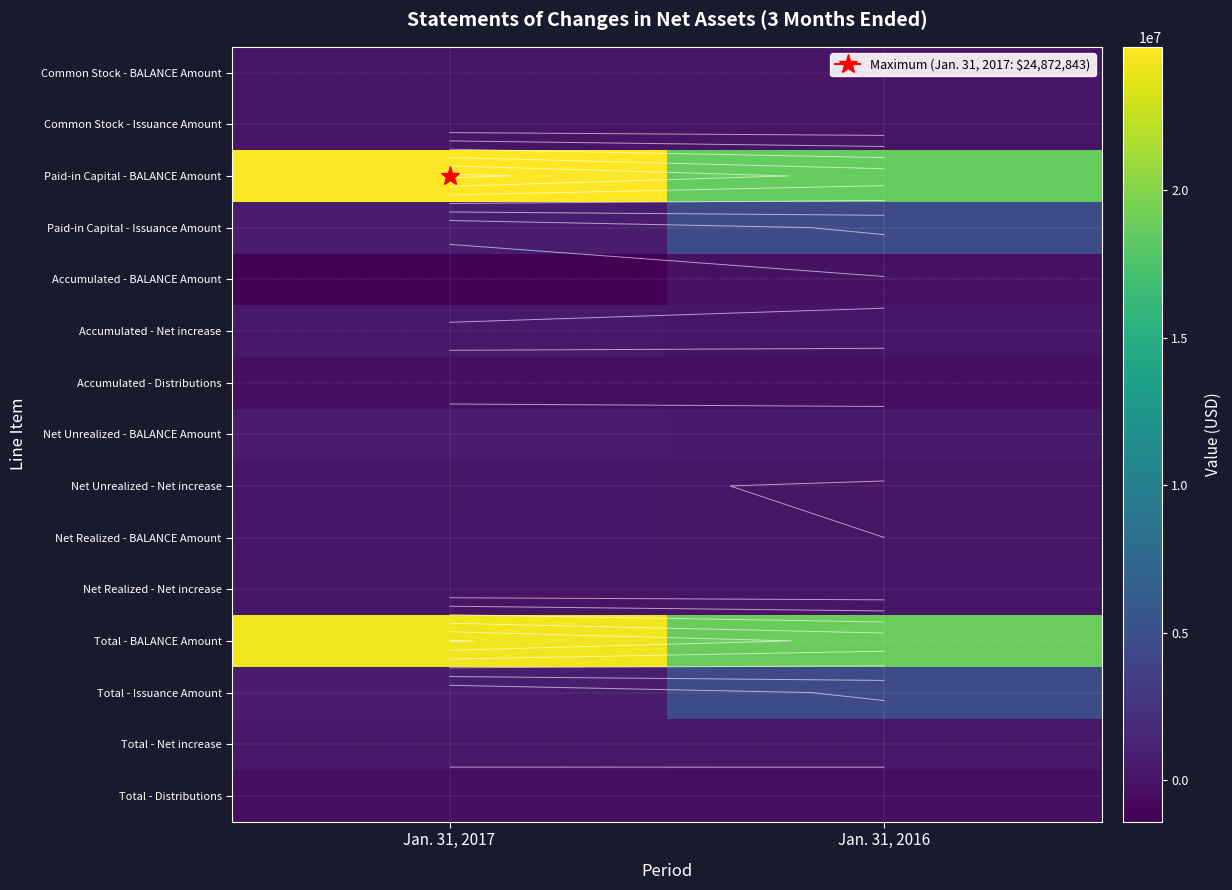

Which category has the highest value in the Net Unrealized - BALANCE Amount series?

Jan. 31, 2017